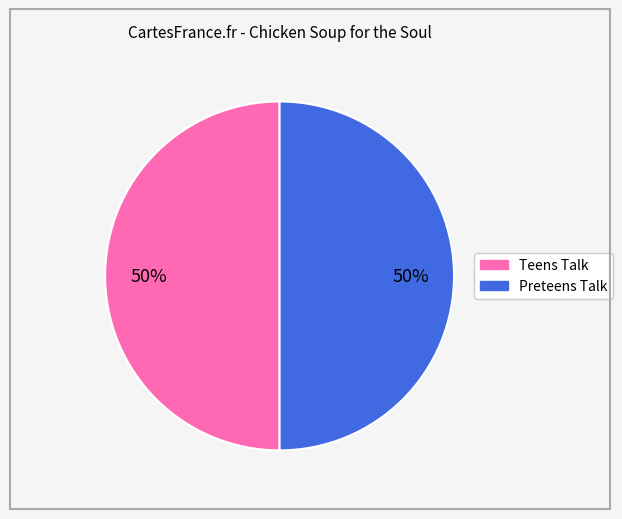

To the nearest percent, what is the average slice percentage?

50%